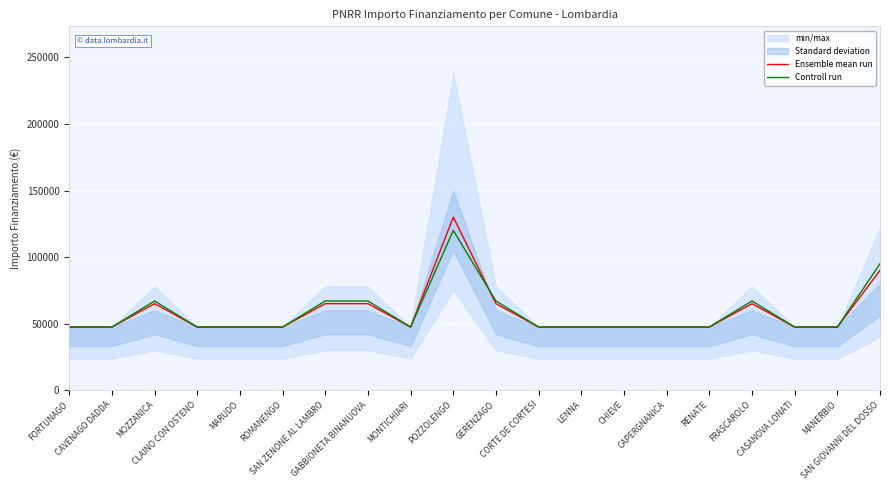

At which category does the chart reach its peak across all series?

POZZOLENGO